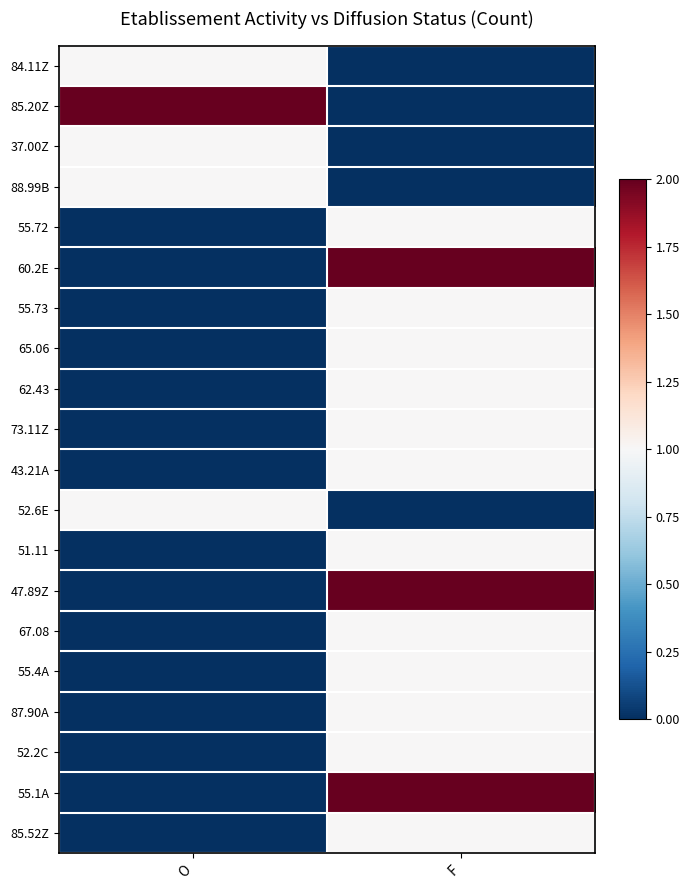

Which has a higher value, O or F?

O